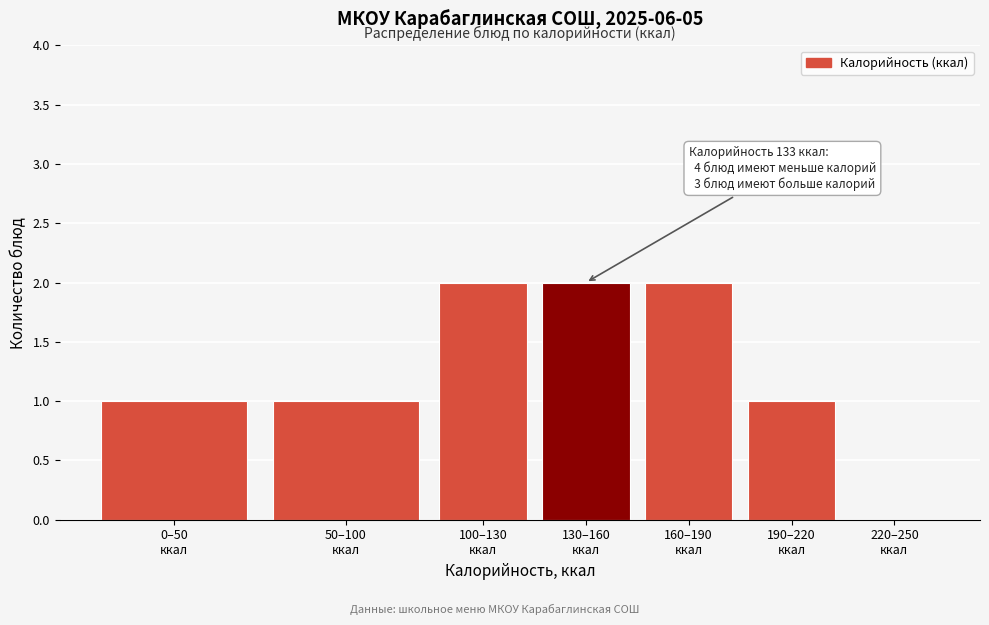

What is the sum of all values?

9